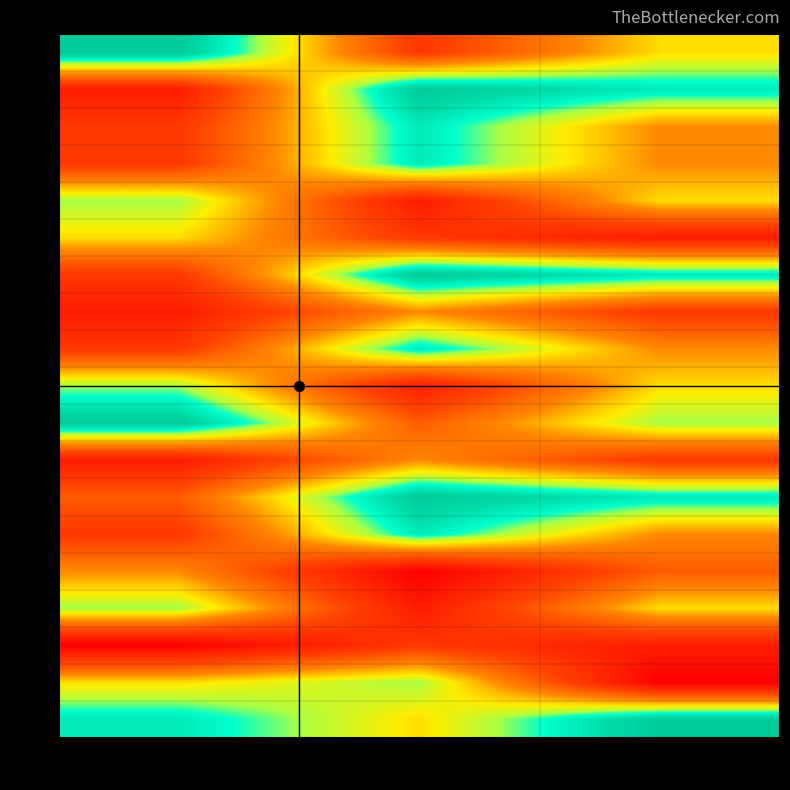

Reading left to right, what are all the values shown in this chart?

r1: col_3=9	col_4=3	col_5=6
r2: col_3=2	col_4=9	col_5=8
r3: col_3=3	col_4=8	col_5=5
r4: col_3=3	col_4=8	col_5=5
r5: col_3=7	col_4=2	col_5=6
r6: col_3=6	col_4=3	col_5=2
r7: col_3=3	col_4=9	col_5=8
r8: col_3=2	col_4=5	col_5=3
r9: col_3=3	col_4=8	col_5=5
r10: col_3=7	col_4=2	col_5=6
r11: col_3=9	col_4=4	col_5=7
r12: col_3=2	col_4=5	col_5=3
r13: col_3=4	col_4=9	col_5=8
r14: col_3=3	col_4=8	col_5=5
r15: col_3=5	col_4=1	col_5=4
r16: col_3=7	col_4=2	col_5=6
r17: col_3=1	col_4=3	col_5=2
r18: col_3=6	col_4=7	col_5=1
r19: col_3=8	col_4=6	col_5=9